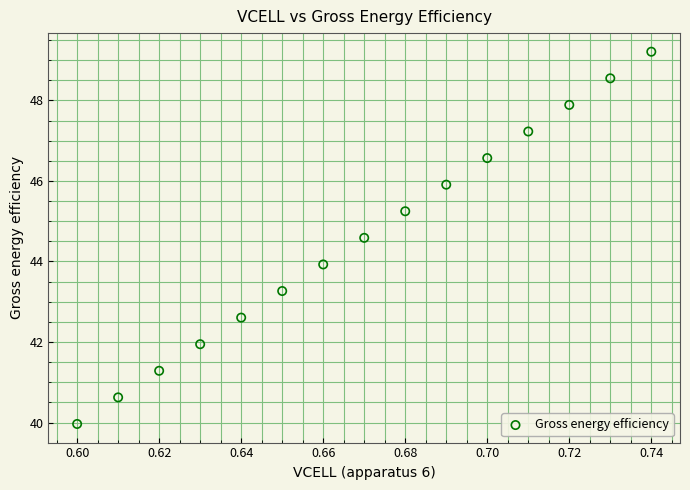

What is the range of Y values (max minus min)?

9.2